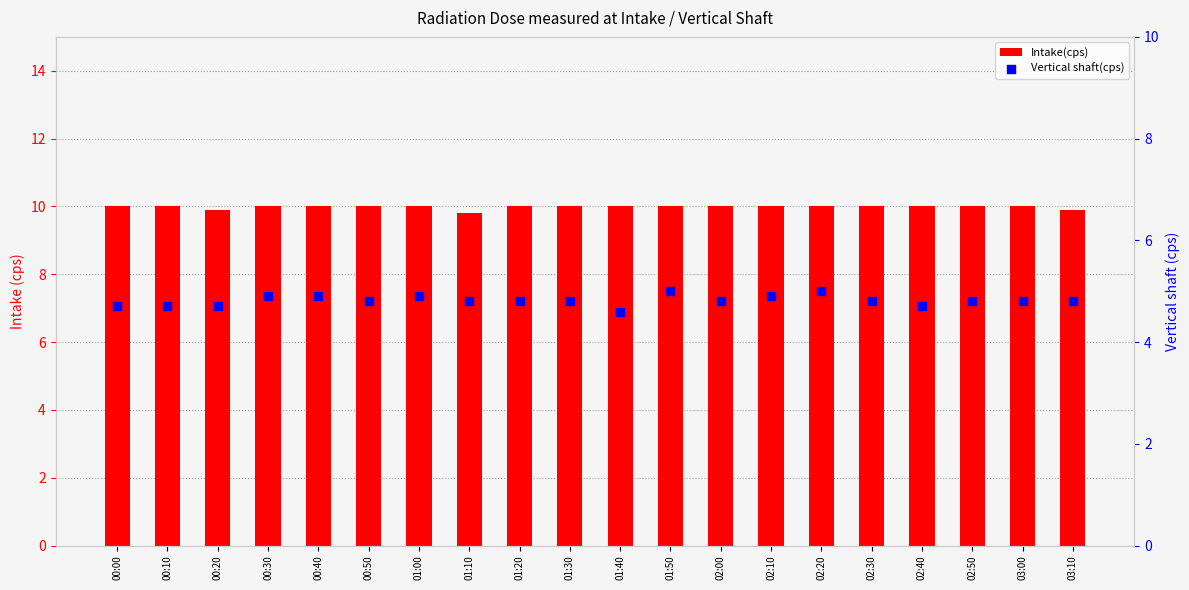

Which series has the widest spread of Y values?

Vertical shaft(cps)